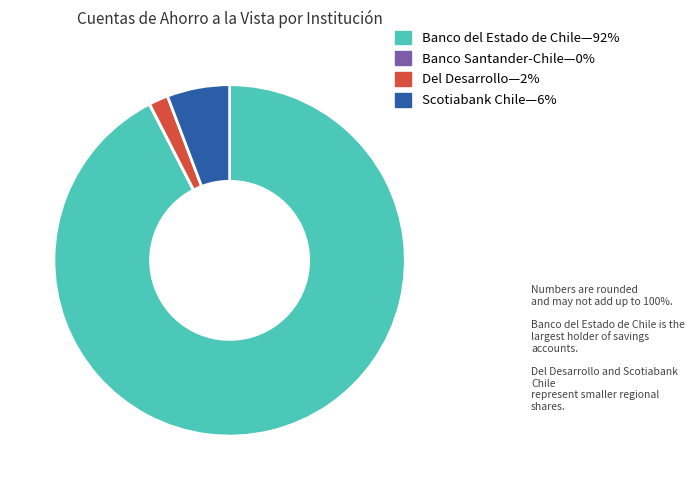

Does any single category account for the majority?

Yes